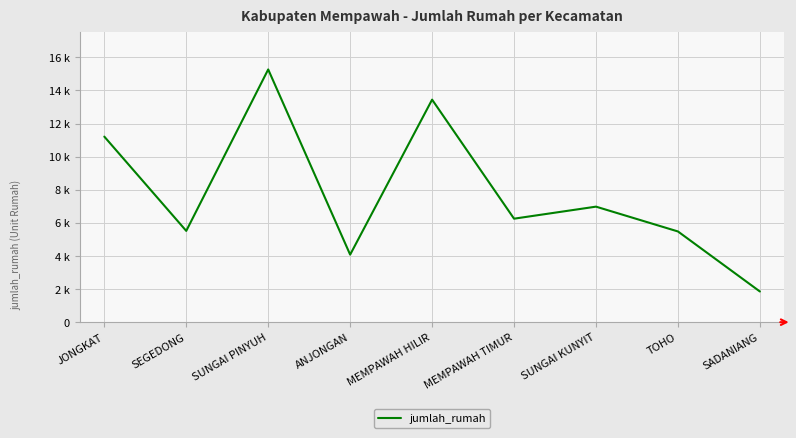

Reading left to right, extract all data points from this chart.

JONGKAT=11213	SEGEDONG=5516	SUNGAI PINYUH=15272	ANJONGAN=4081	MEMPAWAH HILIR=13447	MEMPAWAH TIMUR=6254	SUNGAI KUNYIT=6981	TOHO=5482	SADANIANG=1854